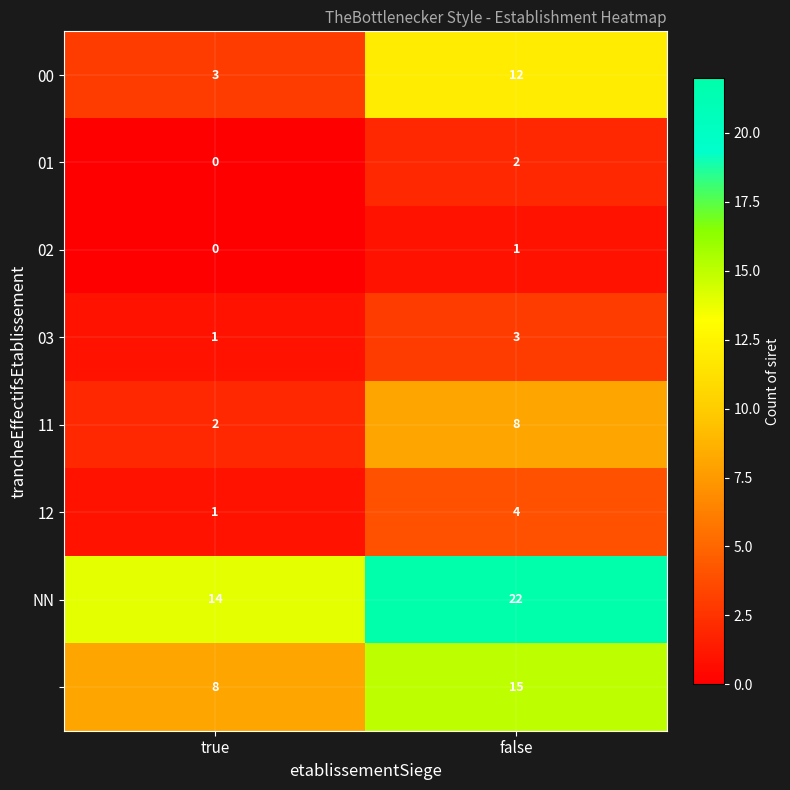

Which label corresponds to the largest value in the chart?

false